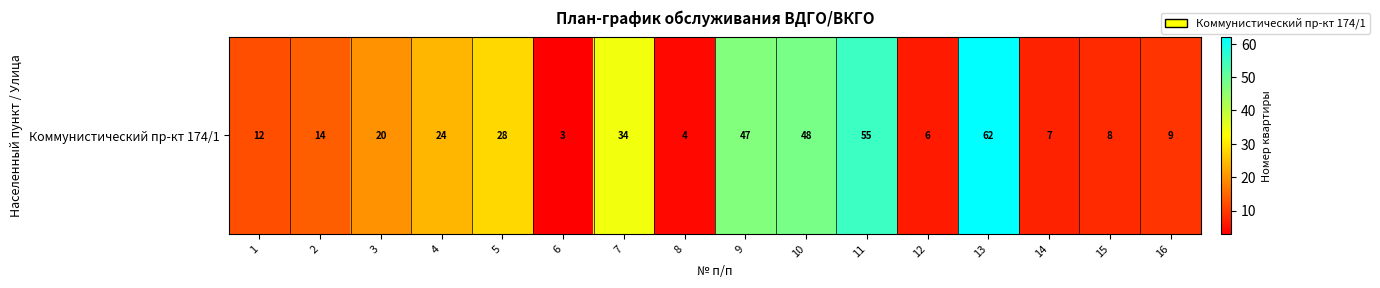

Rank the categories by value from lowest to highest.

6, 8, 12, 14, 15, 16, 1, 2, 3, 4, 5, 7, 9, 10, 11, 13